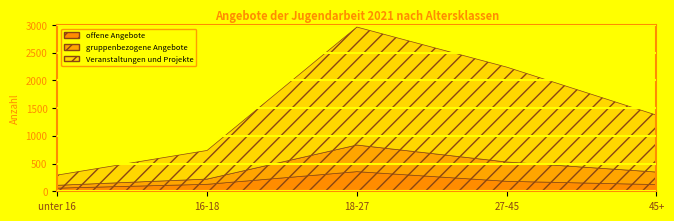

What is the value of the gruppenbezogene Angebote point at the 2nd from the left?

94